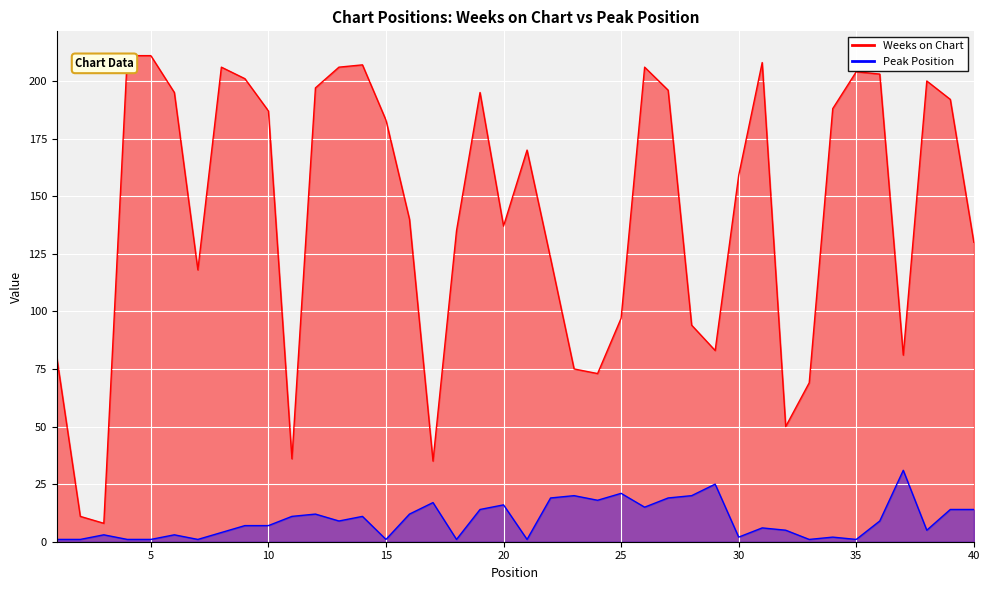

True or false: Weeks on Chart and Peak Position intersect in this chart.

False